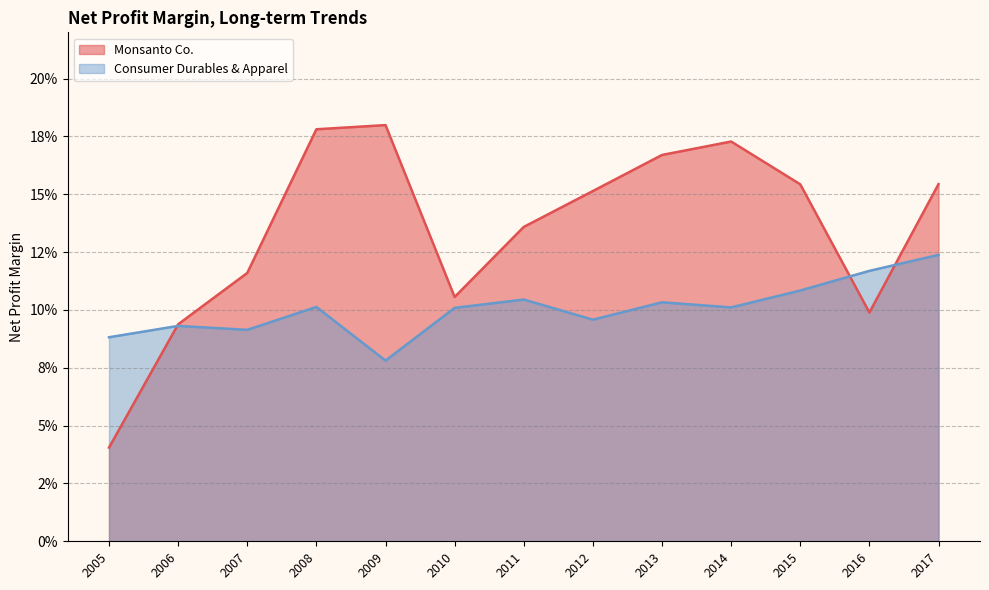

Does the chart display data point markers on the line(s)?

No